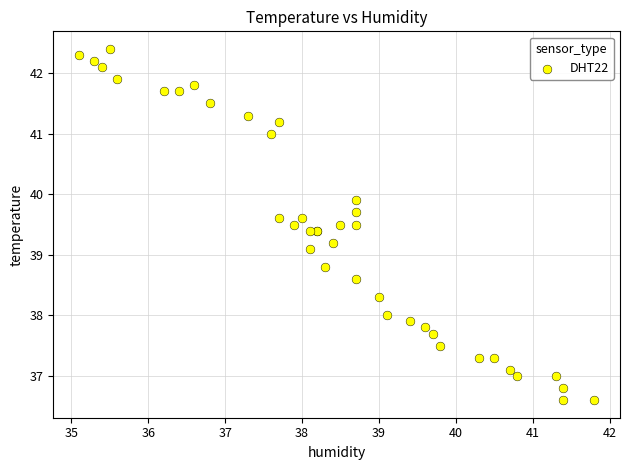

What Y value in the scatter plot is closest to 39?

39.1